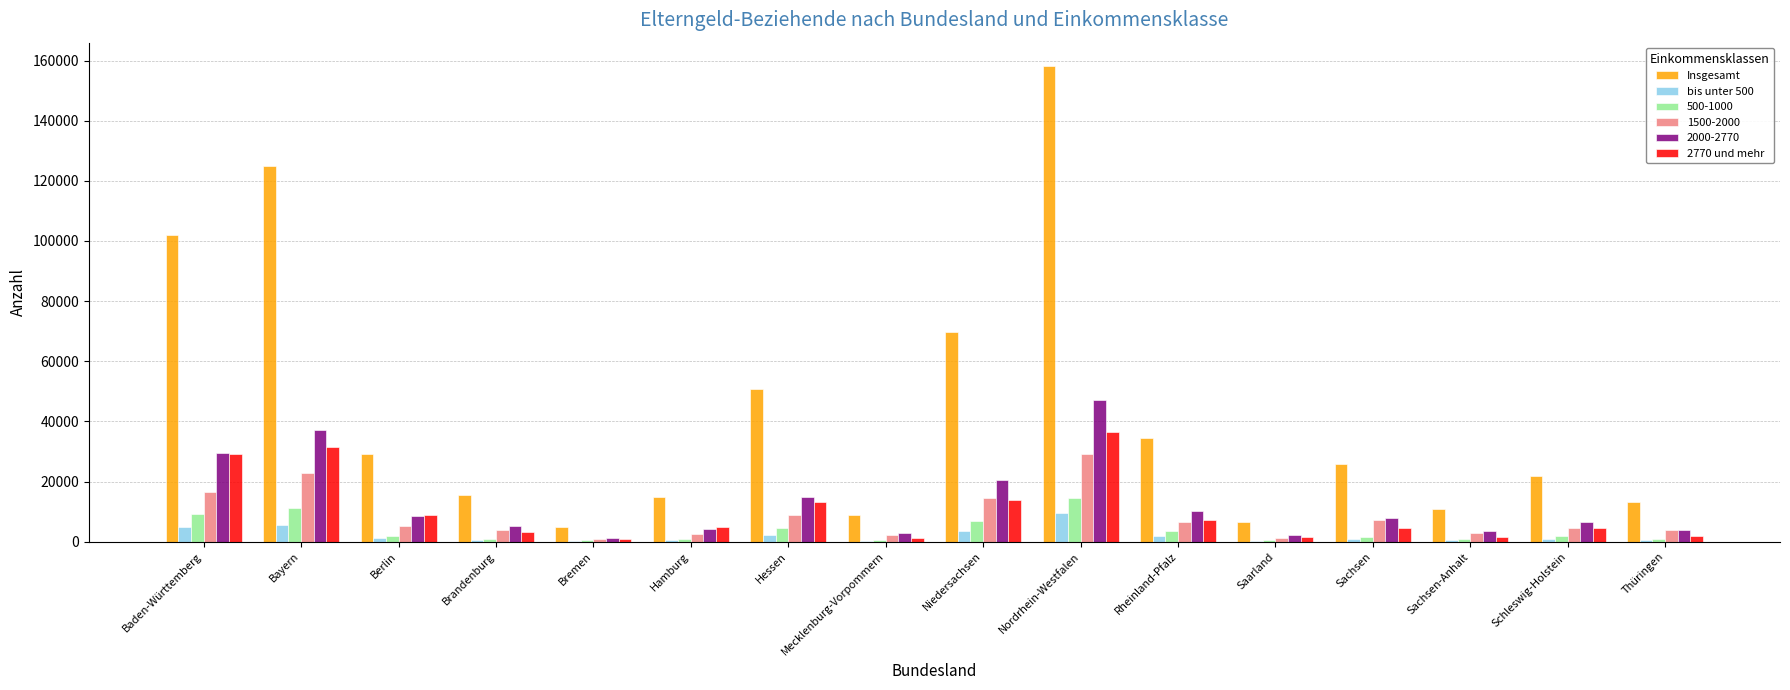

Is it true that bis unter 500 equals 724 at Sachsen?

True